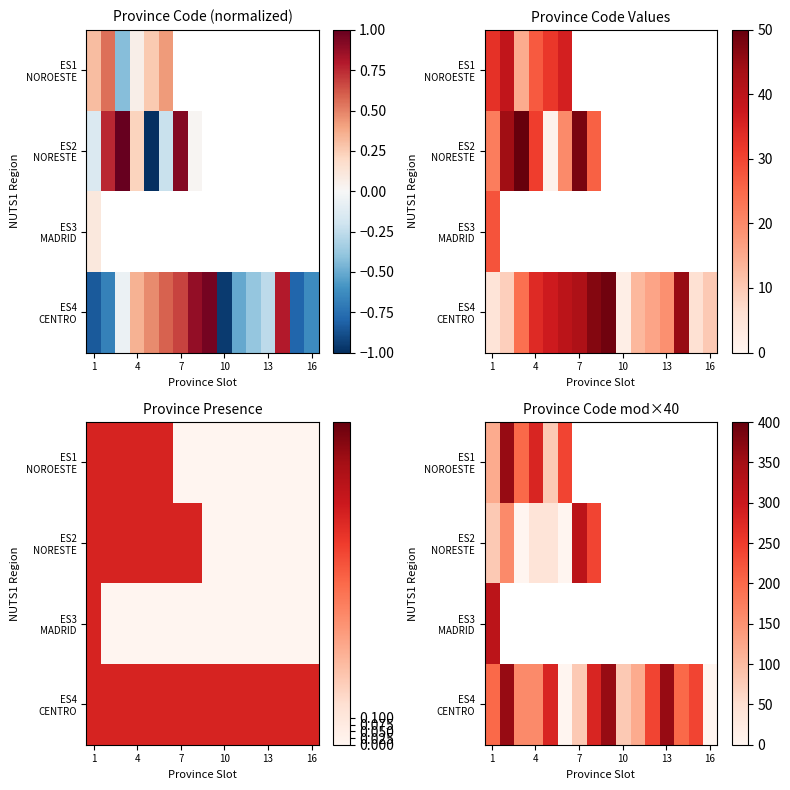

What is the maximum value for ES2 NORESTE?

320.0